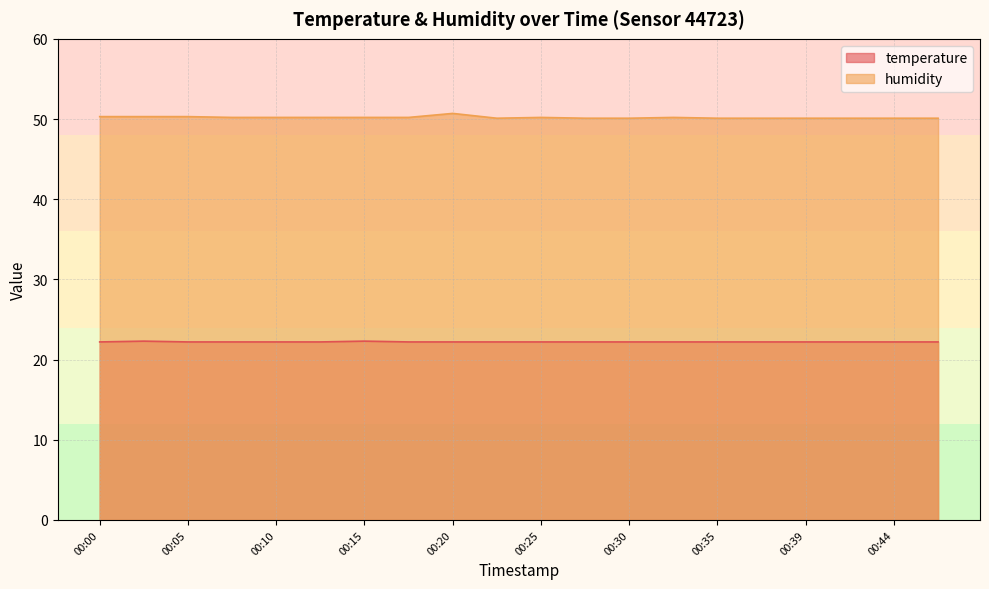

How many interior local peaks does the humidity series have?

3